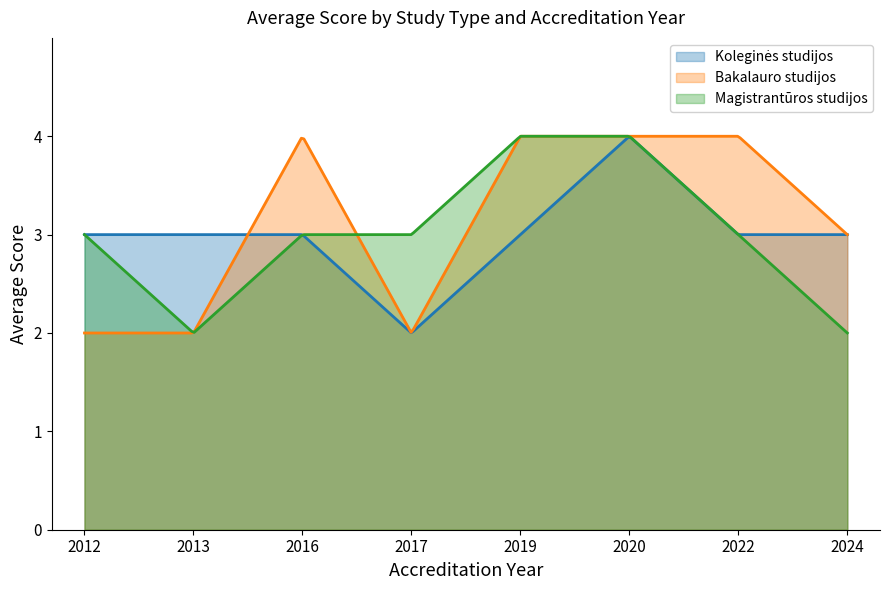

True or false: Koleginės studijos and Magistrantūros studijos intersect in this chart.

False